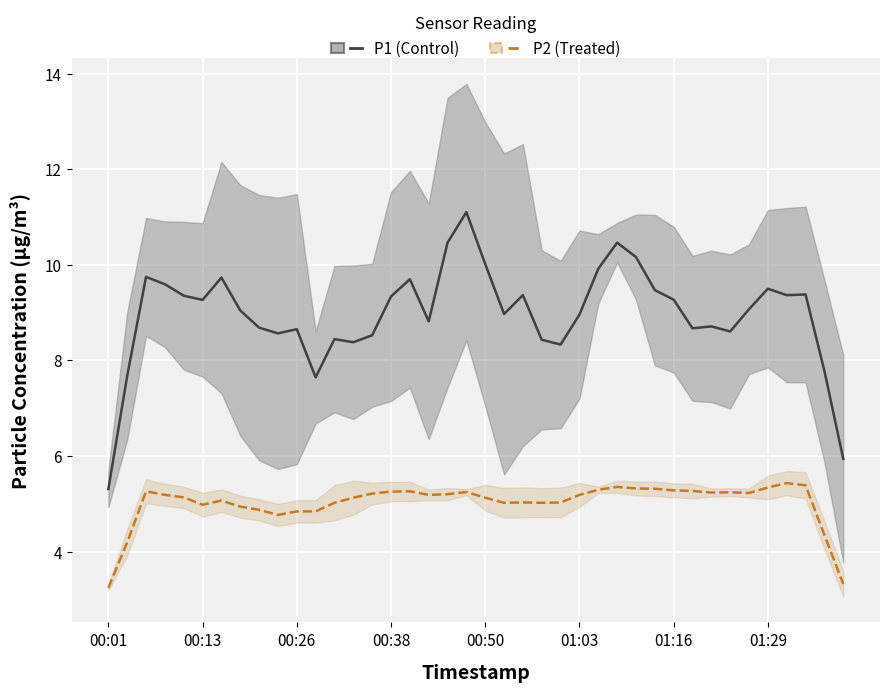

What is the greatest value displayed?

11.1